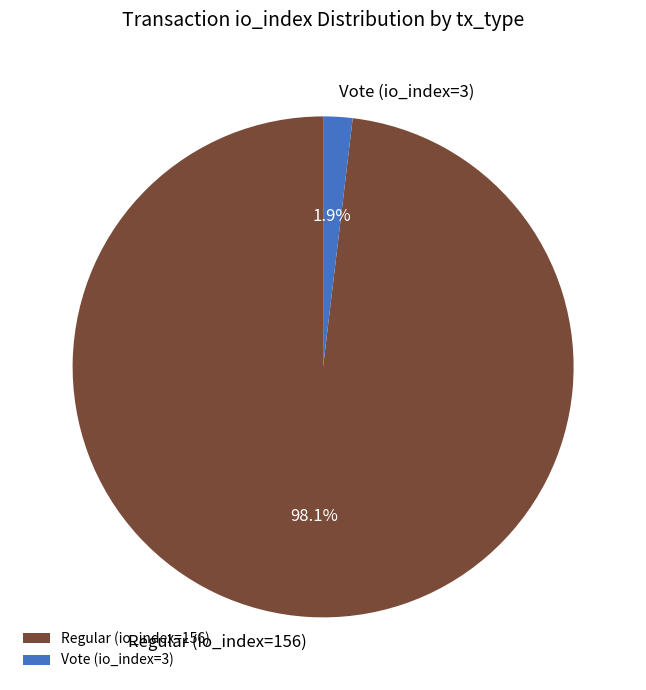

Does any single category account for the majority?

Yes